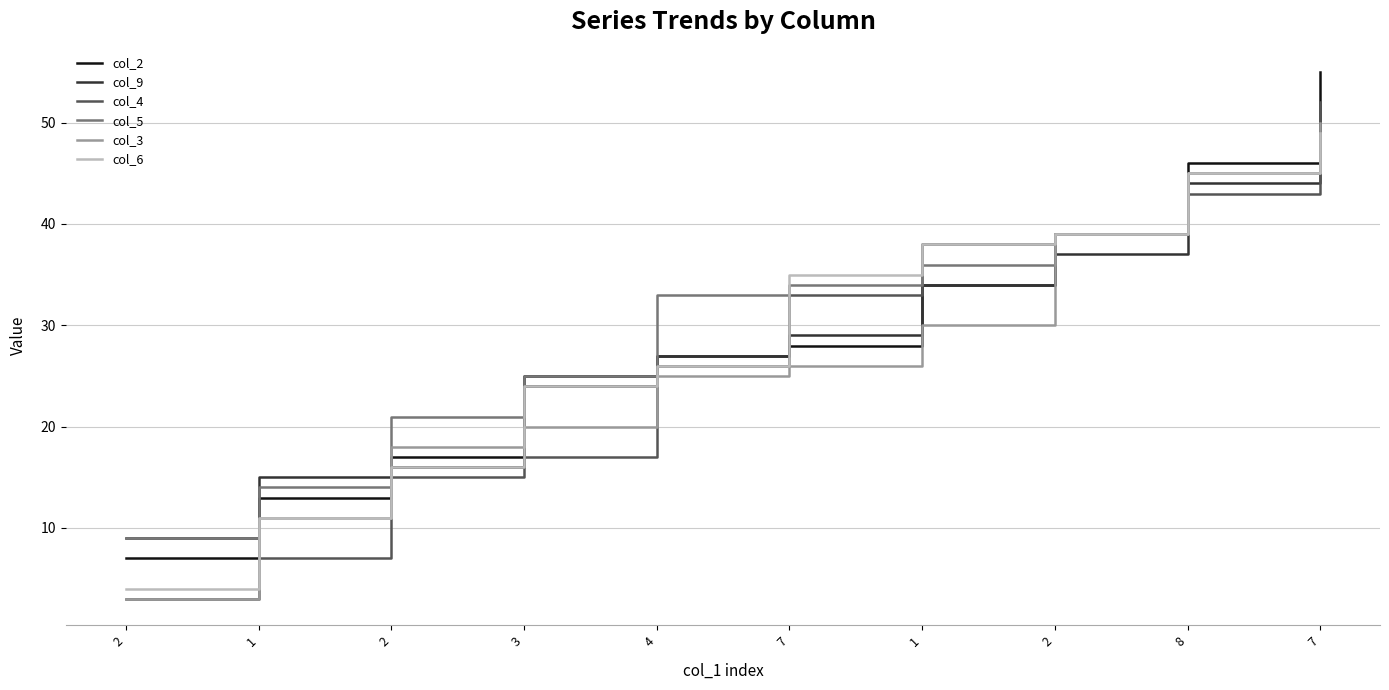

How many values in the col_4 series are below 33?

5